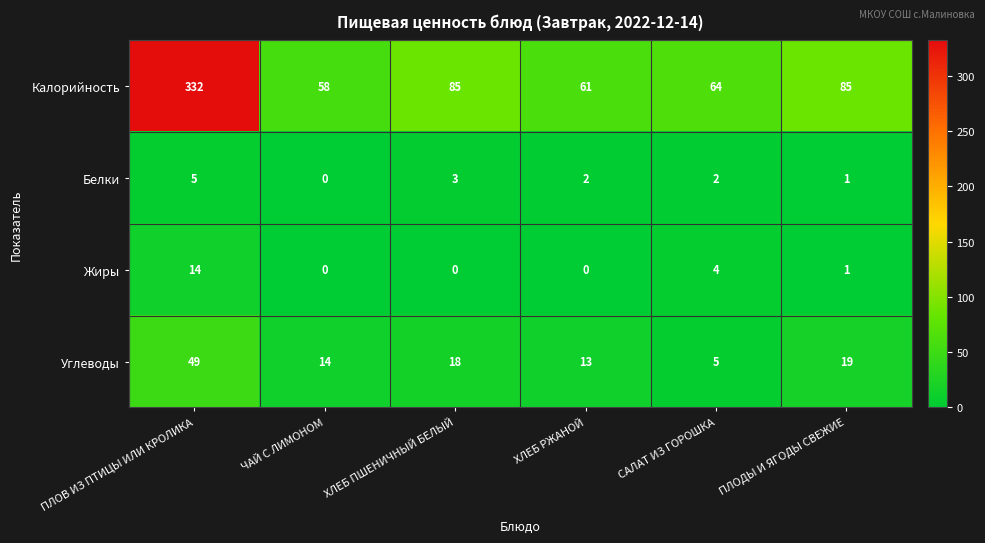

Between ЧАЙ С ЛИМОНОМ and ПЛОДЫ И ЯГОДЫ СВЕЖИЕ, which series saw the biggest shift?

Калорийность